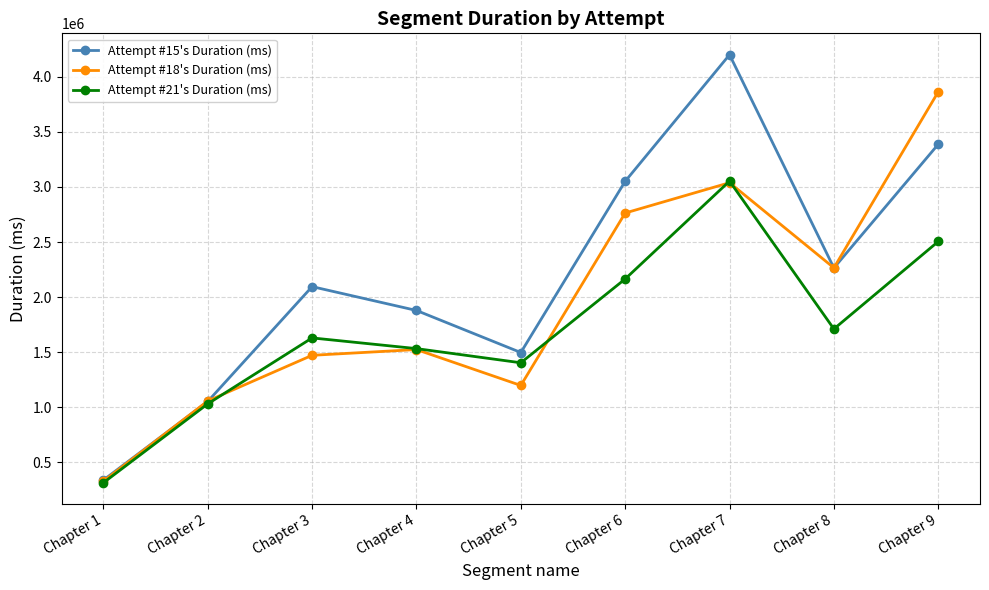

What is the maximum value shown in the chart?

4199506